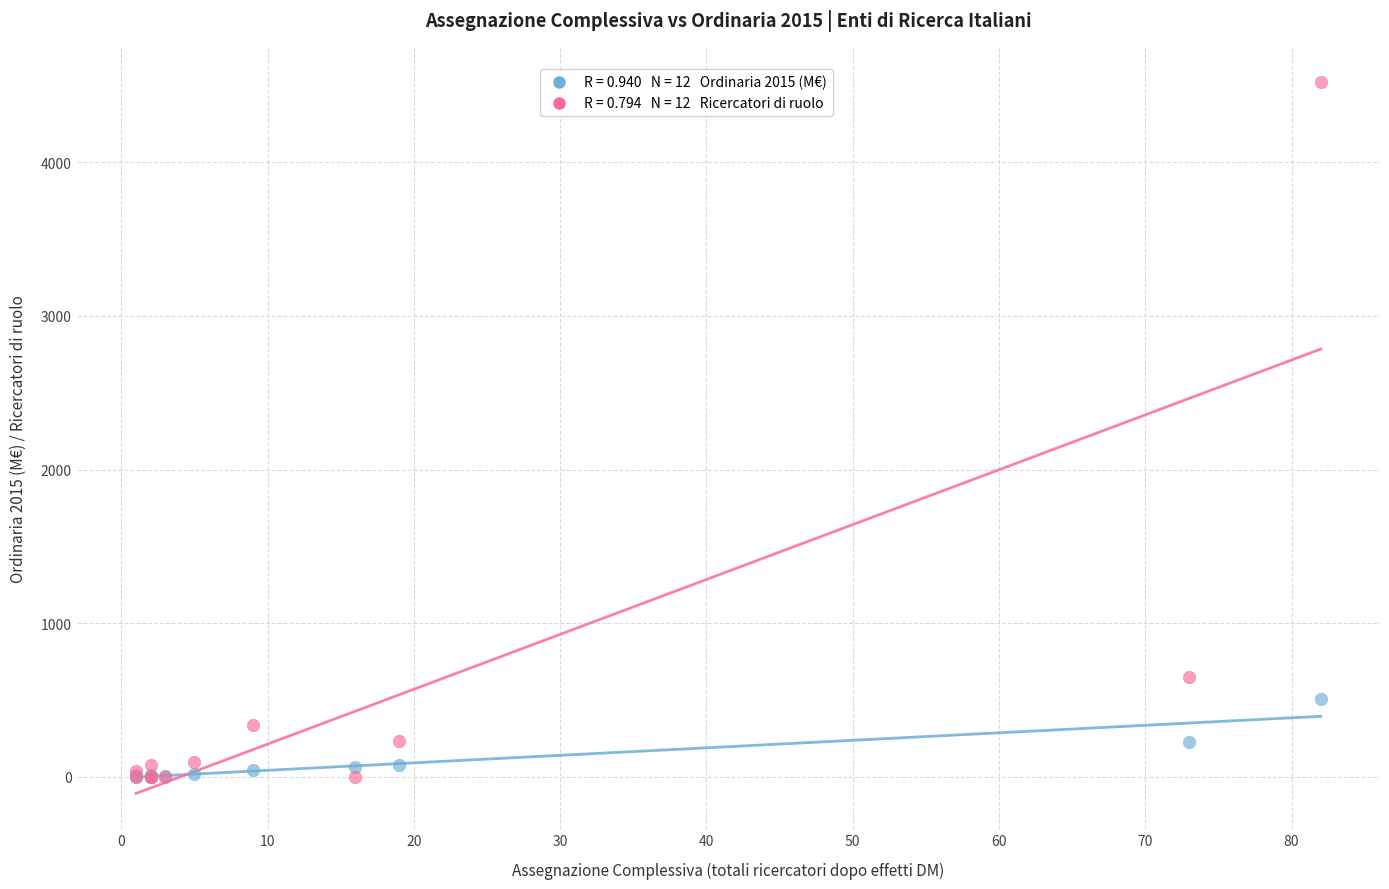

Across all series, what Y value is closest to 2259?

649